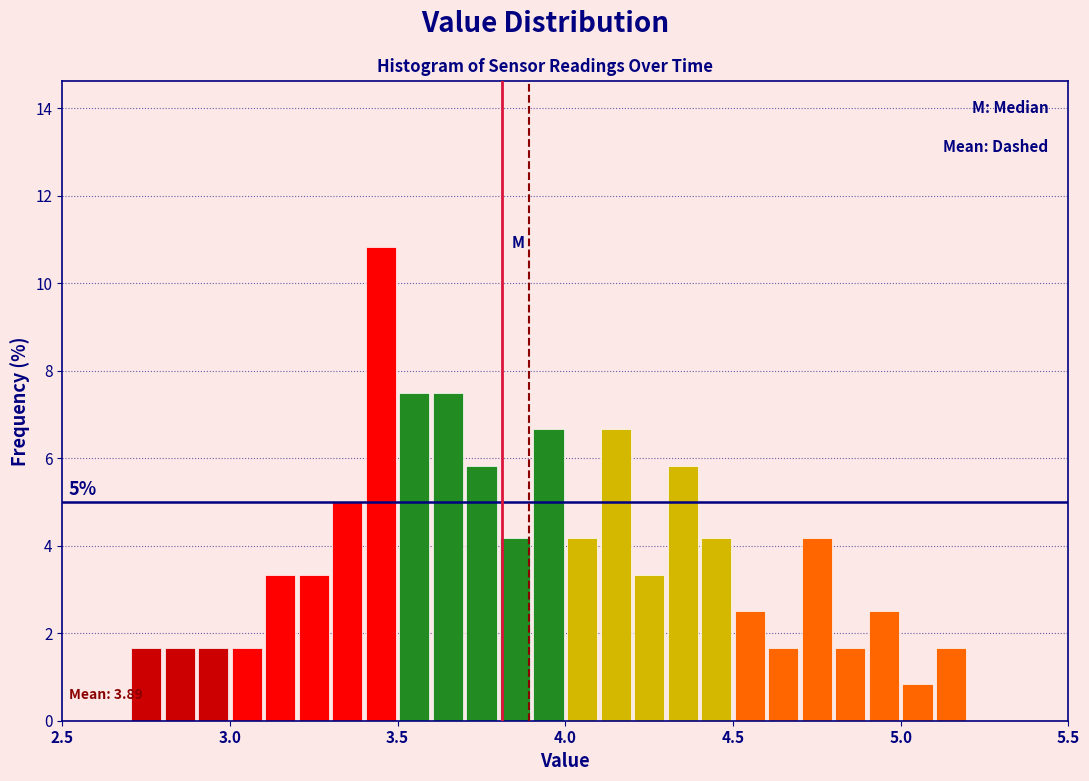

Read against the x-axis, roughly where is the centre of the tallest bar?

3.45